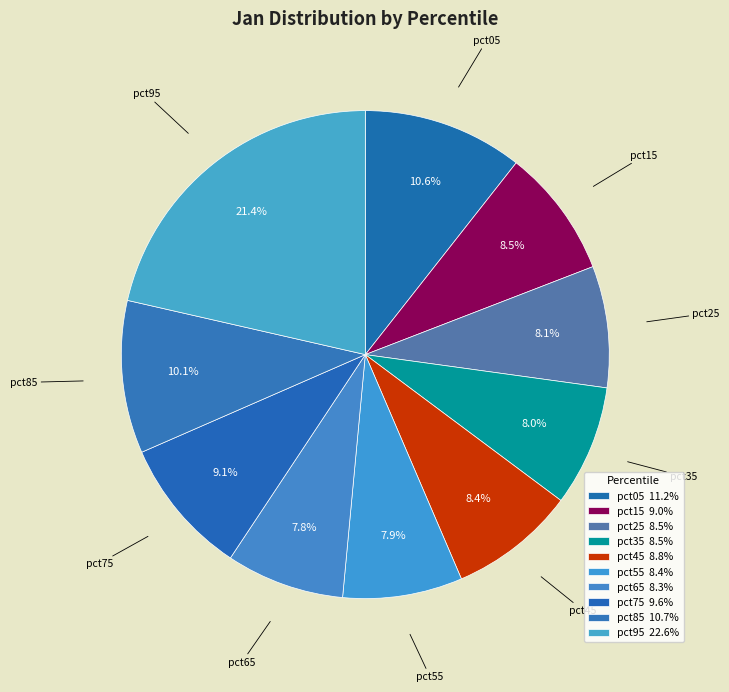

Is it true that pct35 is 20% of the pie?

False